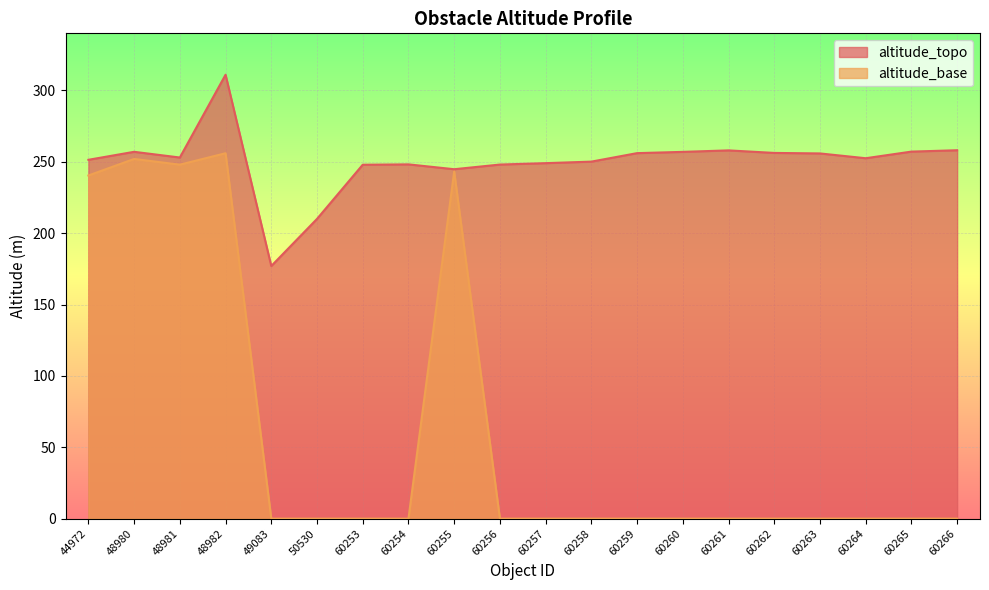

At which category does altitude_base reach its first local valley?

48981